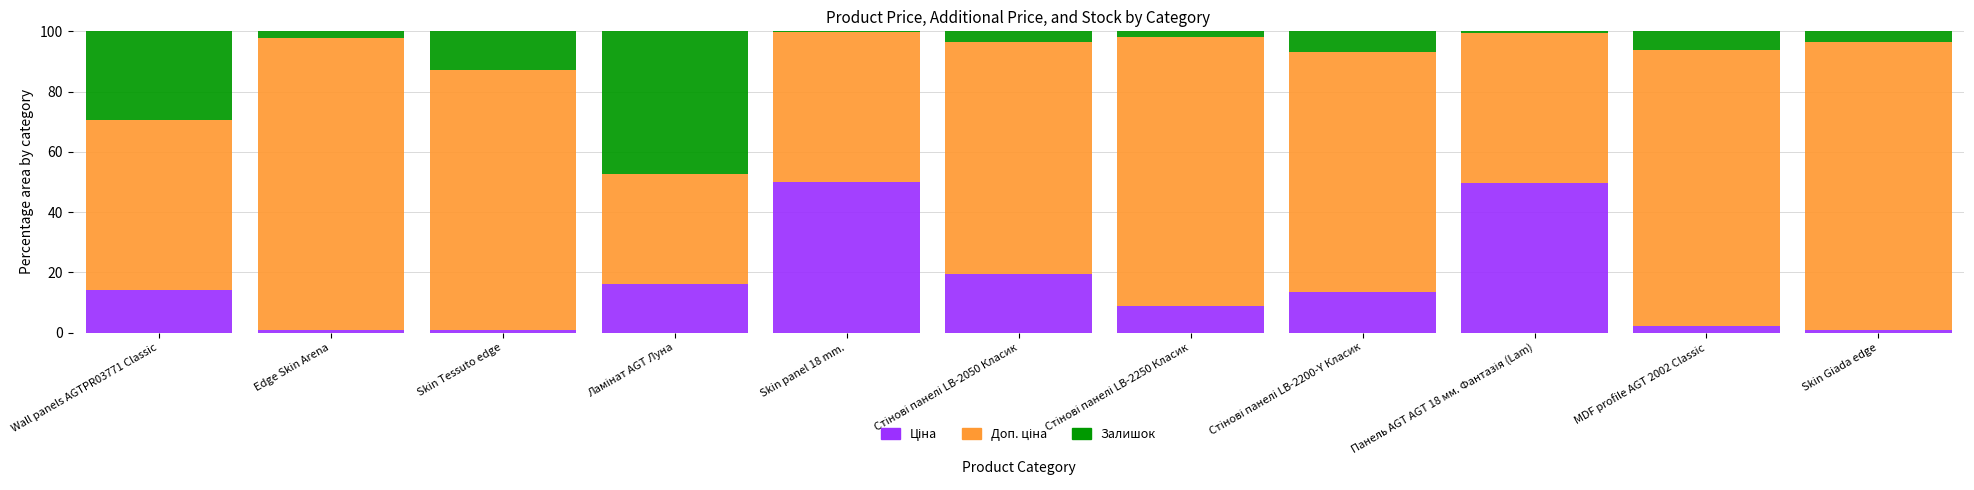

At how many categories does at least one series exceed 25?

11